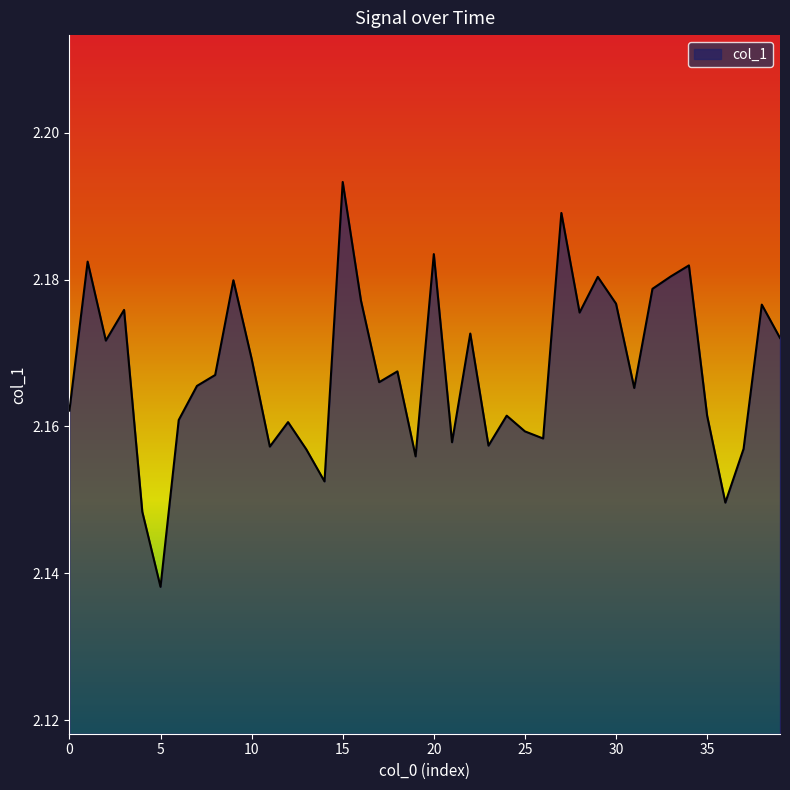

Which label corresponds to the smallest value in the chart?

5